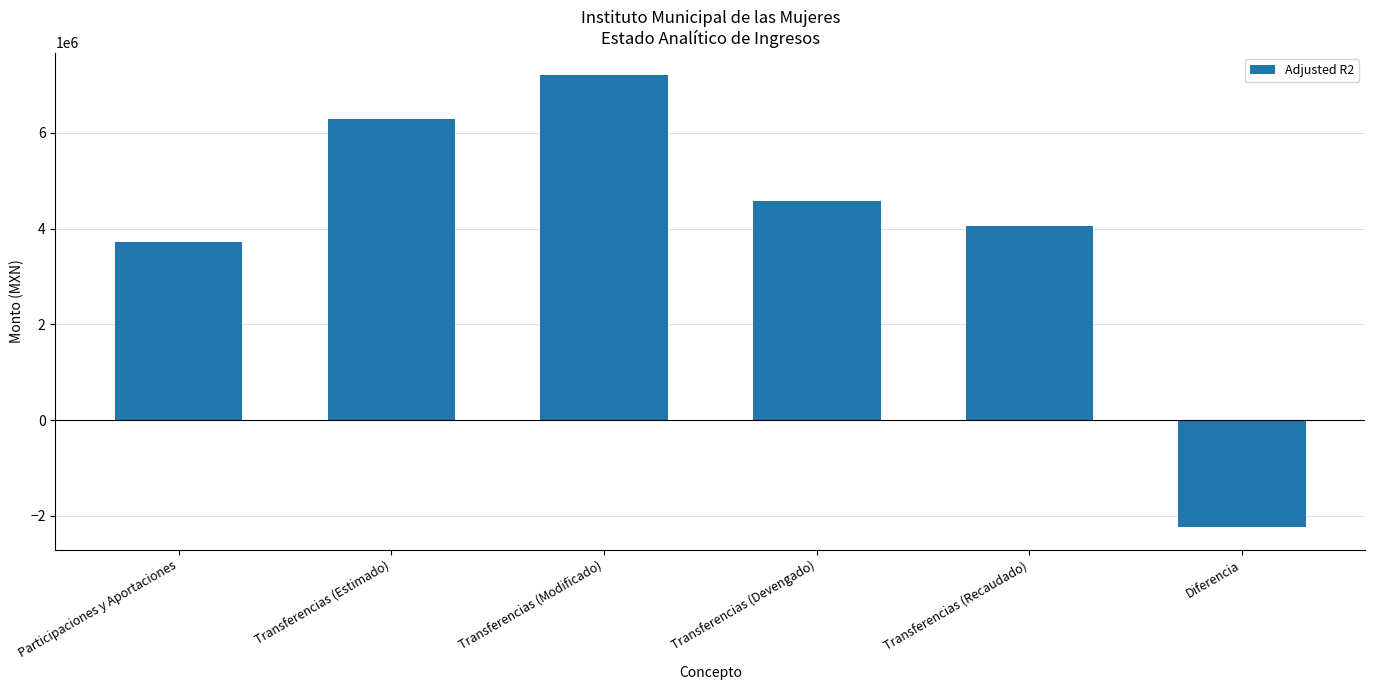

What is the change in value from Participaciones y Aportaciones to Transferencias (Devengado)?

+863199.2